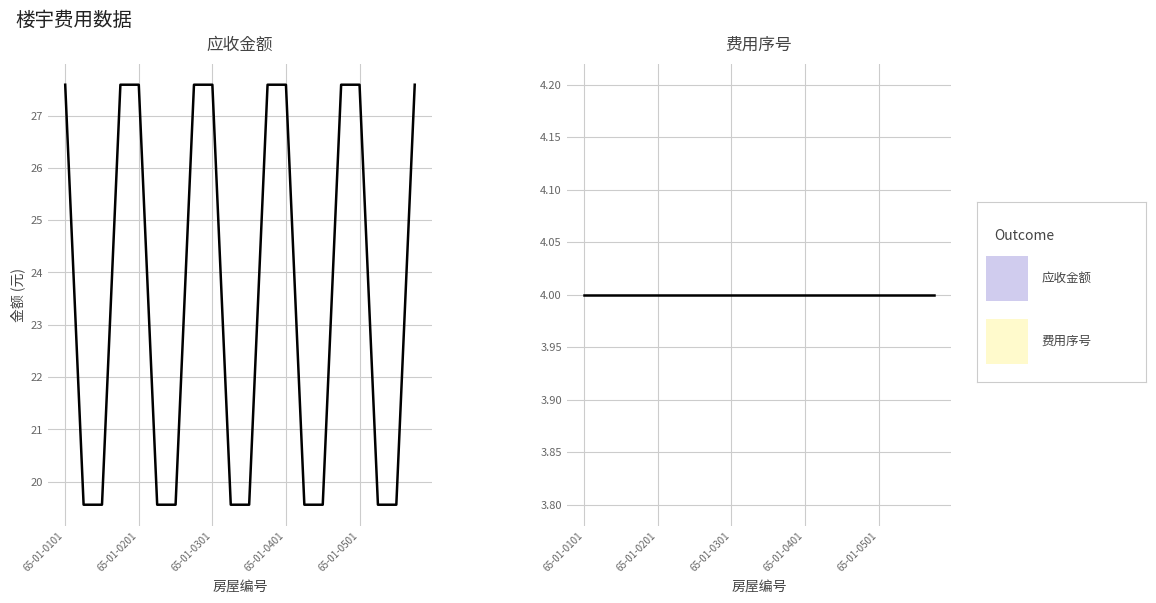

Is it true that 费用序号 equals 4.0 at 18?

True